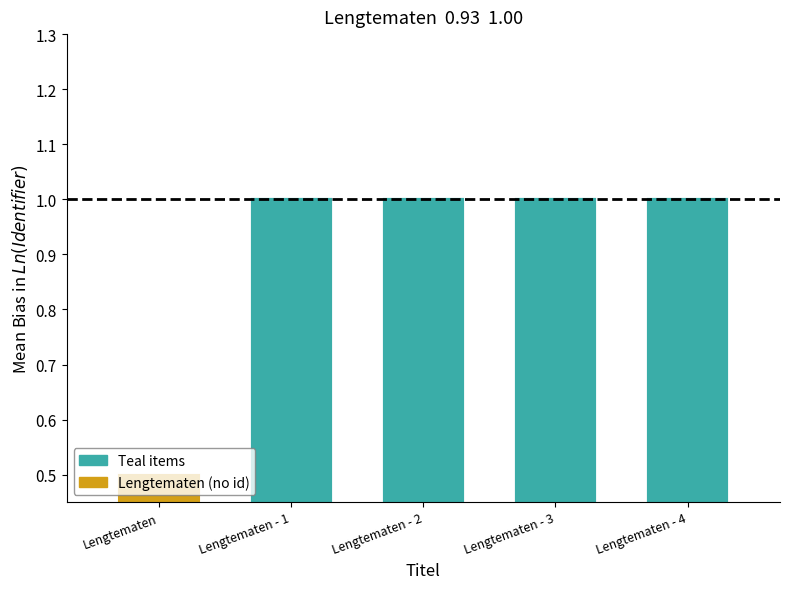

The value at Lengtematen - 3 is 1.6. True or false?

False